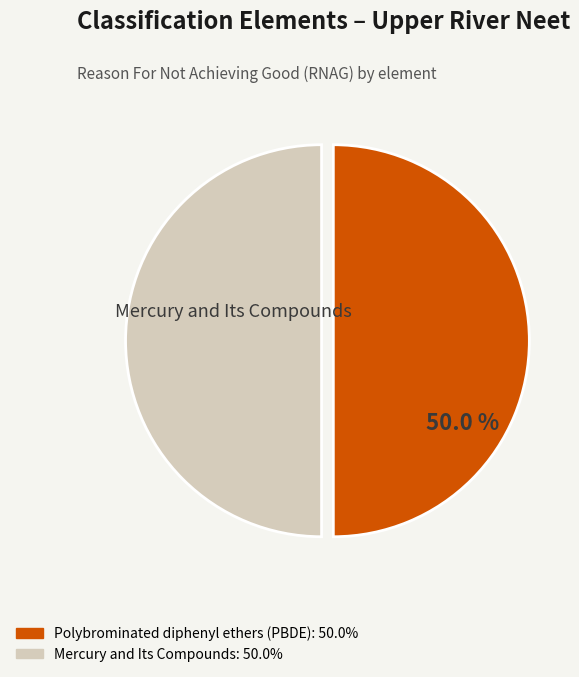

How many segments does this pie chart have?

2